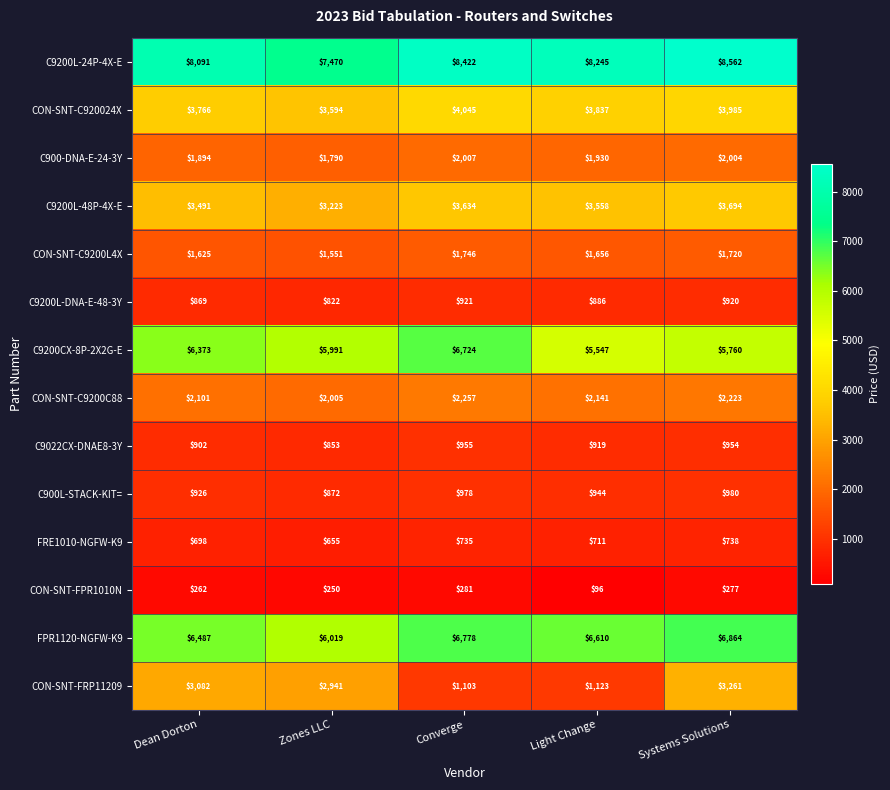

True or false: C900L-STACK-KIT= has a value of 944 at Light Change.

True